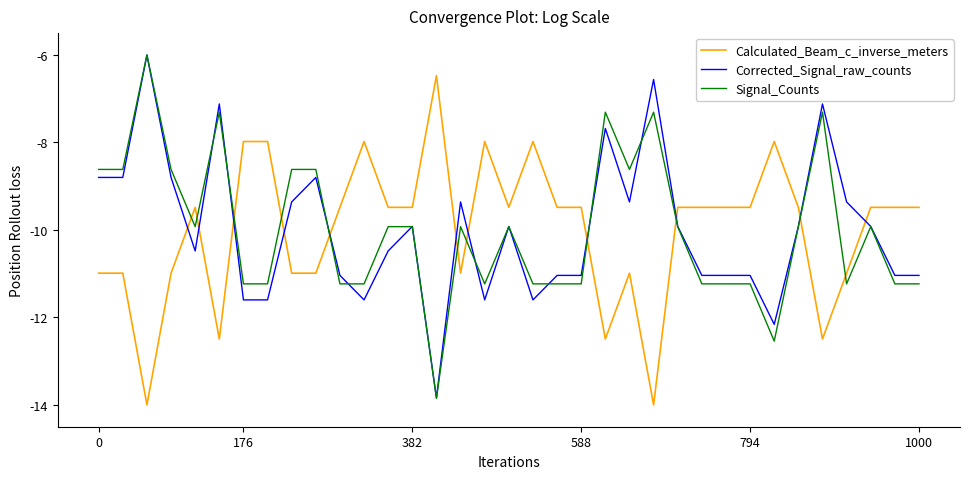

What is the smallest value displayed?

-14.0